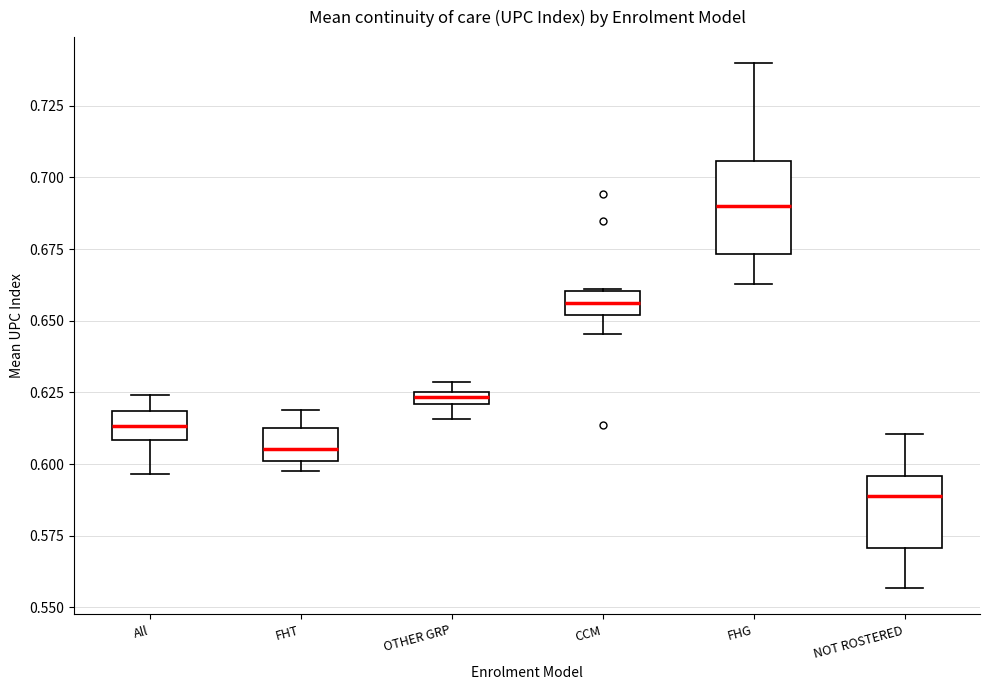

Where does the upper whisker of the box for FHT end on the y-axis? The values are not printed on the chart, so give them approximately, as read against the axis.

0.620